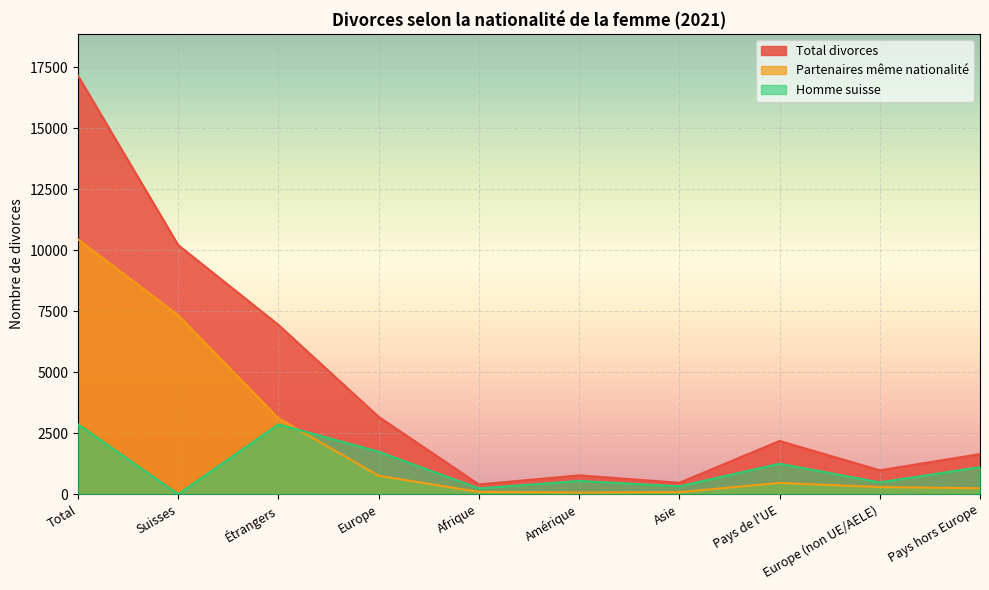

How many lines are shown in the chart?

3